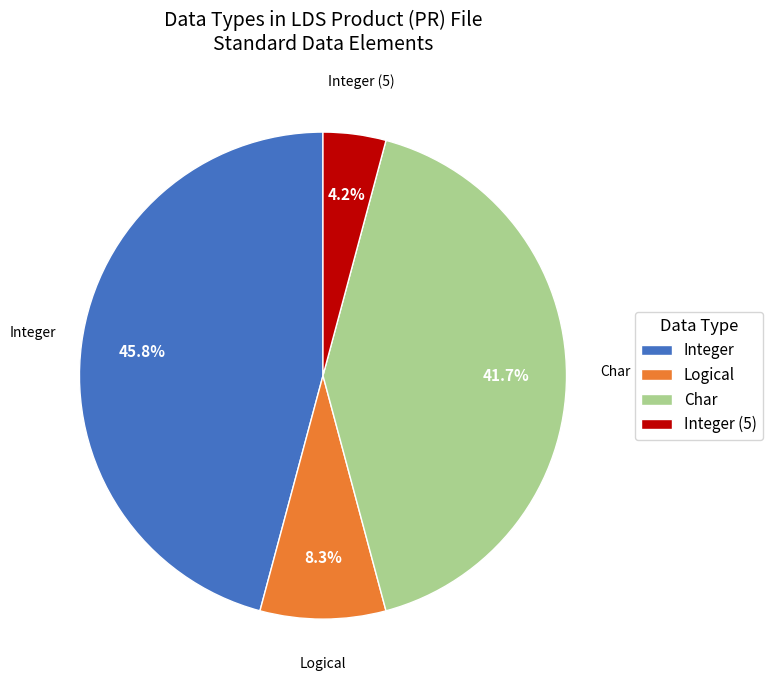

Does any single category account for the majority?

No